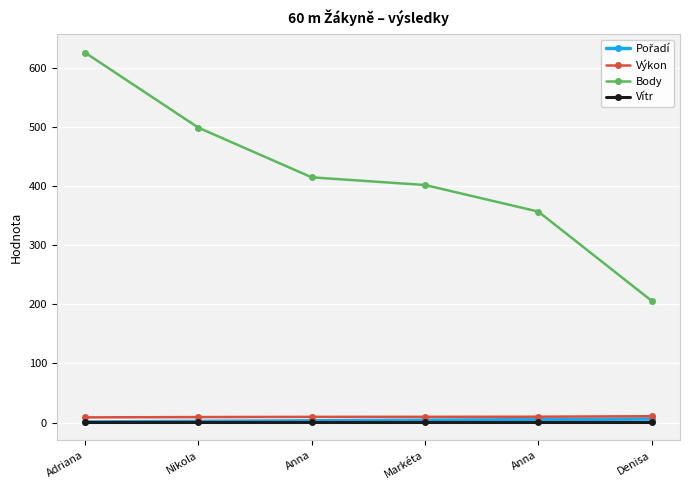

Is this an area chart (filled region under the line)?

No